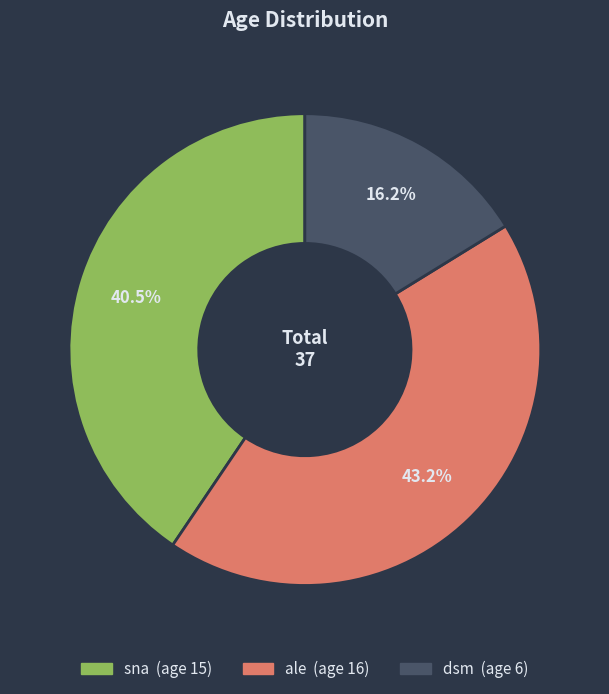

To the nearest percent, what is the difference between the largest and smallest slice percentages?

27%